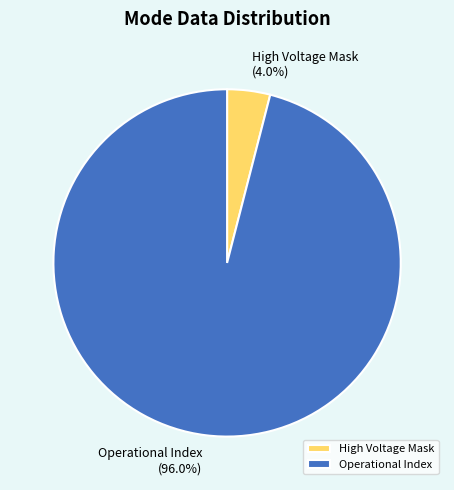

Which category has the biggest portion of the pie?

Operational Index